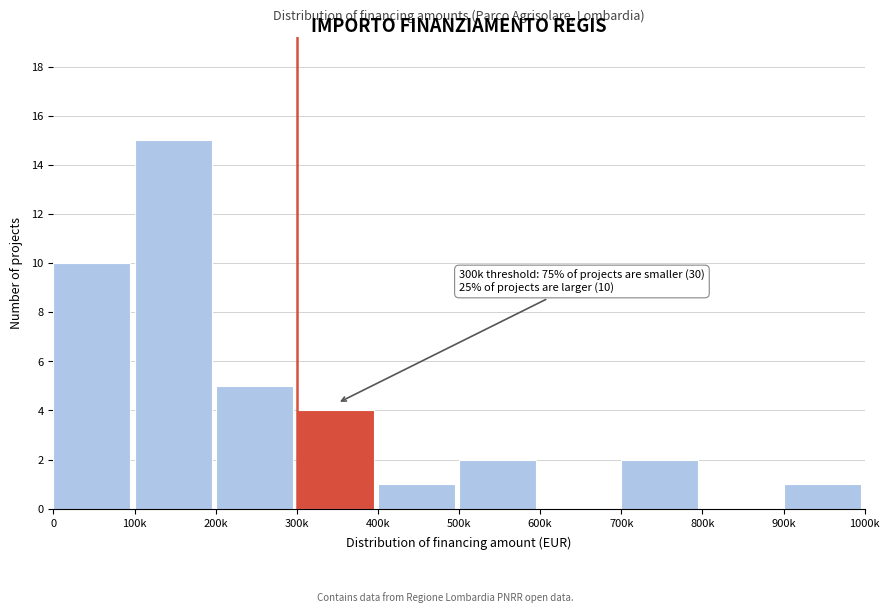

Reading left to right, what are all the values shown in this chart?

0=10	100k=15	200k=5	300k=4	400k=1	500k=2	600k=0	700k=2	800k=0	900k=1